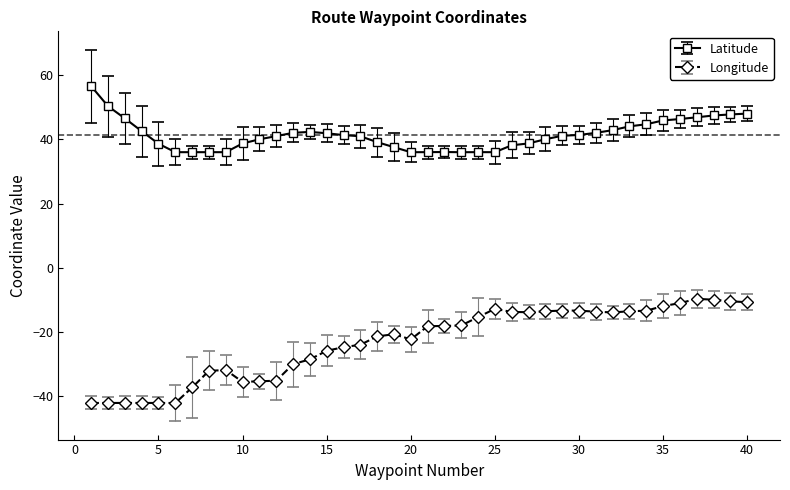

What is the greatest value displayed?

56.5